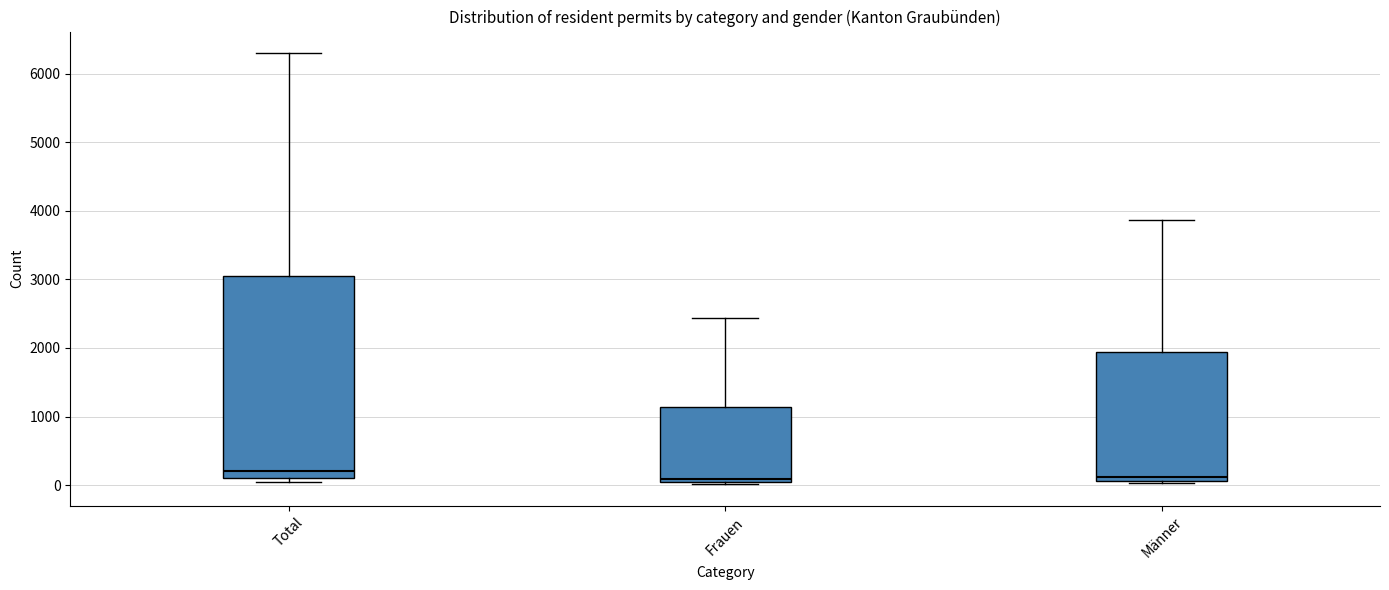

Reading left to right, transcribe this box plot: for each box, give where its median line is, the range the box spans, and where its two whiskers end, as read against the y-axis. The values are not printed on the chart, so give them approximately, as read against the axis.

Total: median 200, box 100 to 3100, whiskers 0 to 6300
Frauen: median 100, box 0 to 1100, whiskers 0 to 2400
Männer: median 100 (just above the box's lower edge), box 100 to 1900, whiskers 0 to 3900